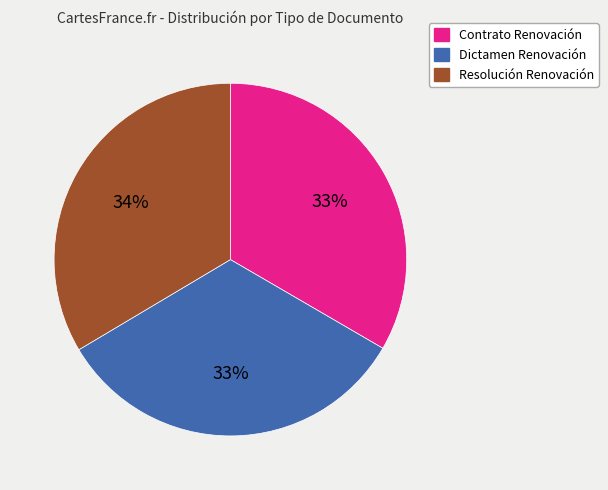

To the nearest percent, what is the average slice percentage?

33%